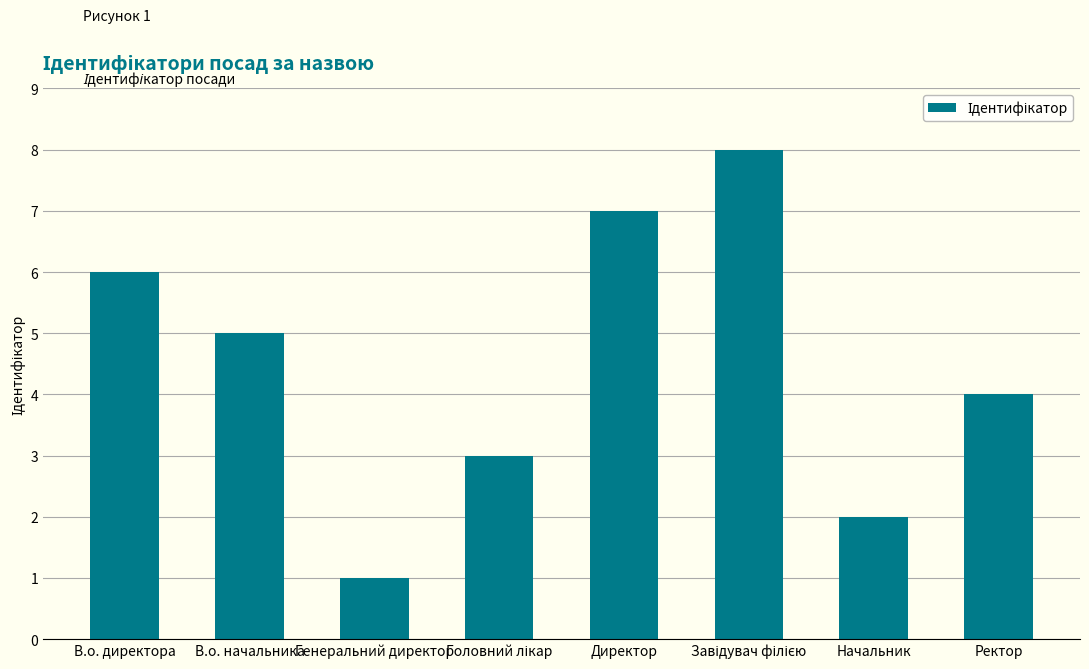

Reading left to right, what are all the values shown in this chart?

6	5	1	3	7	8	2	4